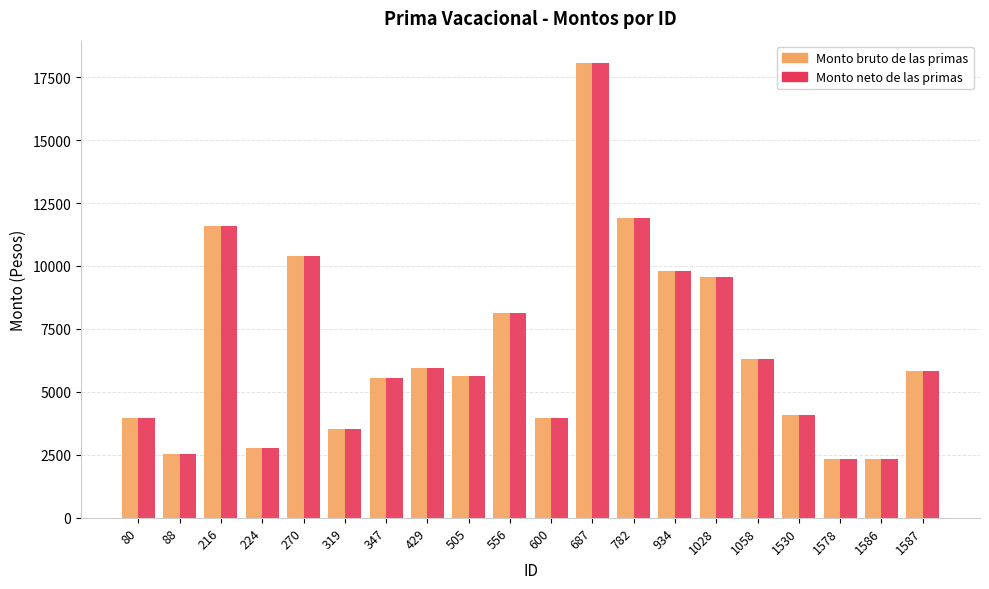

What value does the Monto bruto de las primas series have at 270?

10379.6